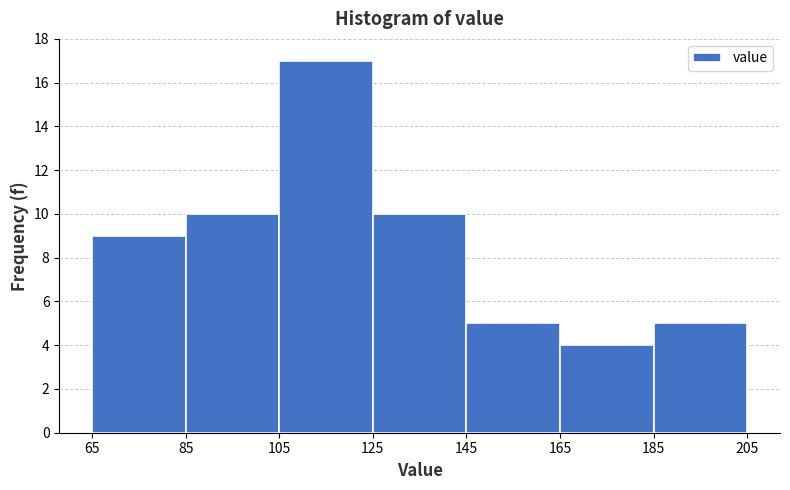

Reading left to right, list every bar in this chart as the range it spans on the x-axis followed by its height. The values are not printed on the chart, so give them approximately, as read against the axis.

65 to 85: 9
85 to 105: 10
105 to 125: 17
125 to 145: 10
145 to 165: 5
165 to 185: 4
185 to 205: 5